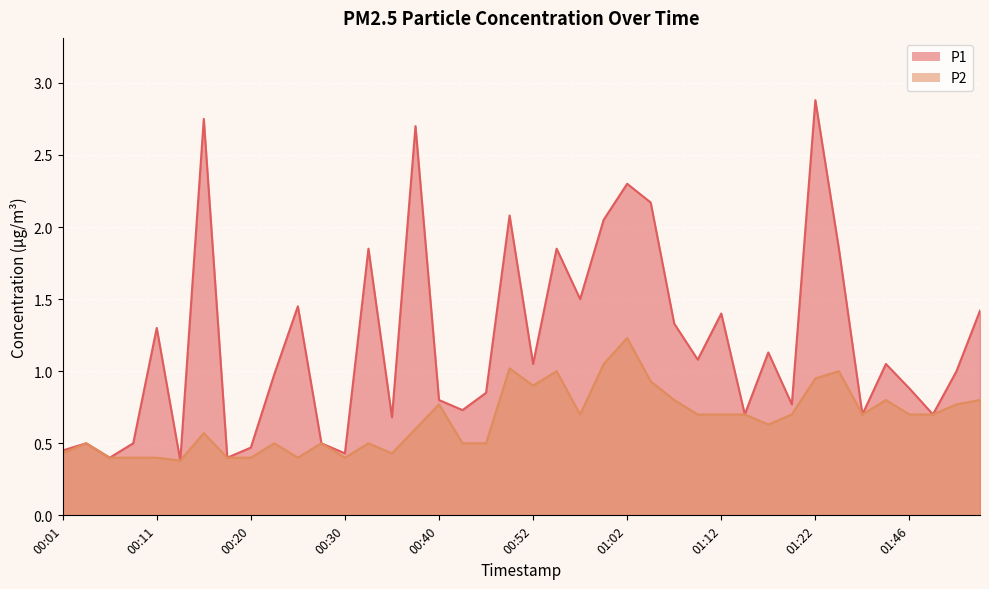

Reading left to right, transcribe all the data shown in this chart.

P1: 00:01=0.5	00:03=0.5	00:06=0.4	00:08=0.5	00:11=1.3	00:13=0.4	00:15=2.8	00:18=0.4	00:20=0.5	00:23=1.0	00:25=1.4	00:28=0.5	00:30=0.4	00:32=1.9	00:35=0.7	00:37=2.7	00:40=0.8	00:45=0.7	00:47=0.8	00:50=2.1	00:52=1.1	00:54=1.9	00:57=1.5	00:59=2.0	01:02=2.3	01:04=2.2	01:07=1.3	01:09=1.1	01:12=1.4	01:14=0.7	01:17=1.1	01:19=0.8	01:22=2.9	01:33=1.9	01:36=0.7	01:39=1.1	01:46=0.9	01:49=0.7	01:51=1.0	01:54=1.4
P2: 00:01=0.4	00:03=0.5	00:06=0.4	00:08=0.4	00:11=0.4	00:13=0.4	00:15=0.6	00:18=0.4	00:20=0.4	00:23=0.5	00:25=0.4	00:28=0.5	00:30=0.4	00:32=0.5	00:35=0.4	00:37=0.6	00:40=0.8	00:45=0.5	00:47=0.5	00:50=1.0	00:52=0.9	00:54=1.0	00:57=0.7	00:59=1.1	01:02=1.2	01:04=0.9	01:07=0.8	01:09=0.7	01:12=0.7	01:14=0.7	01:17=0.6	01:19=0.7	01:22=0.9	01:33=1.0	01:36=0.7	01:39=0.8	01:46=0.7	01:49=0.7	01:51=0.8	01:54=0.8